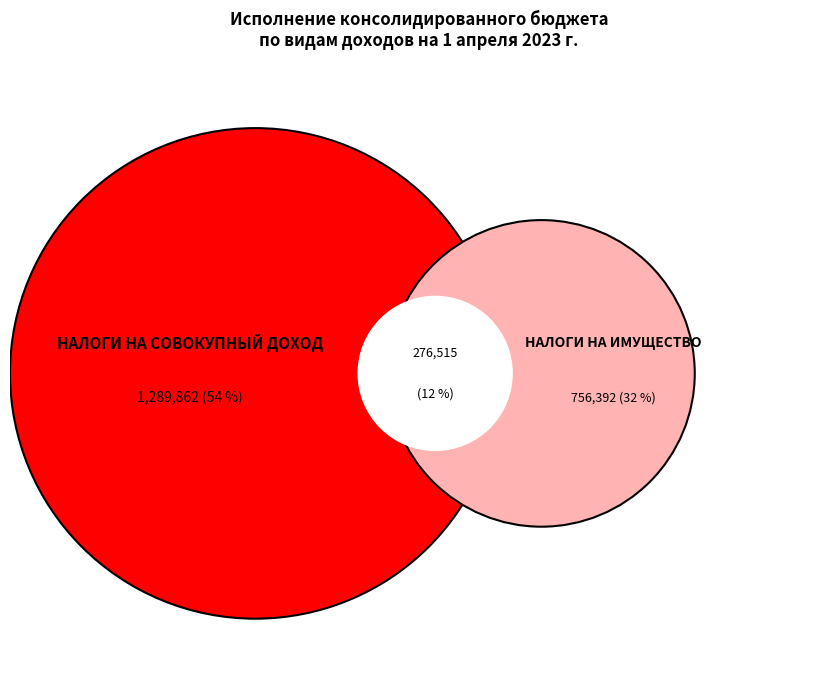

Is it true that НАЛОГИ НА СОВОКУПНЫЙ ДОХОД is 54% of the pie?

True